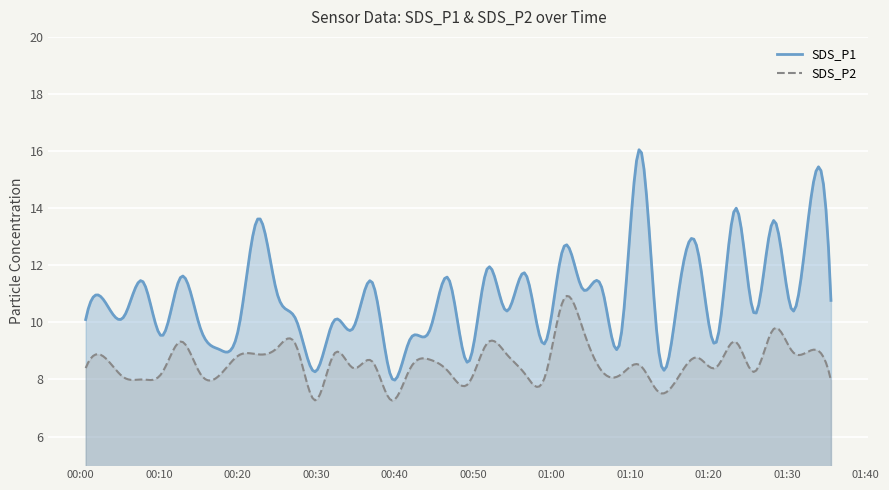

What is the maximum value shown in the chart?

16.0